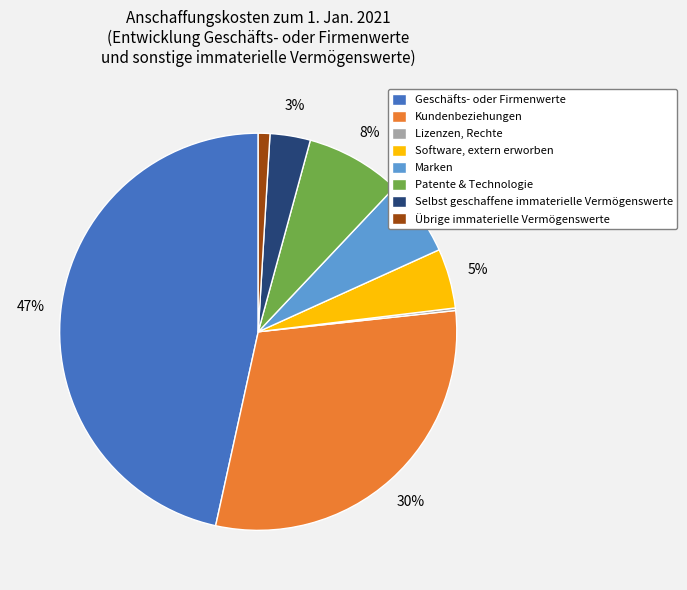

The Software, extern erworben slice represents 15% of the pie. True or false?

False